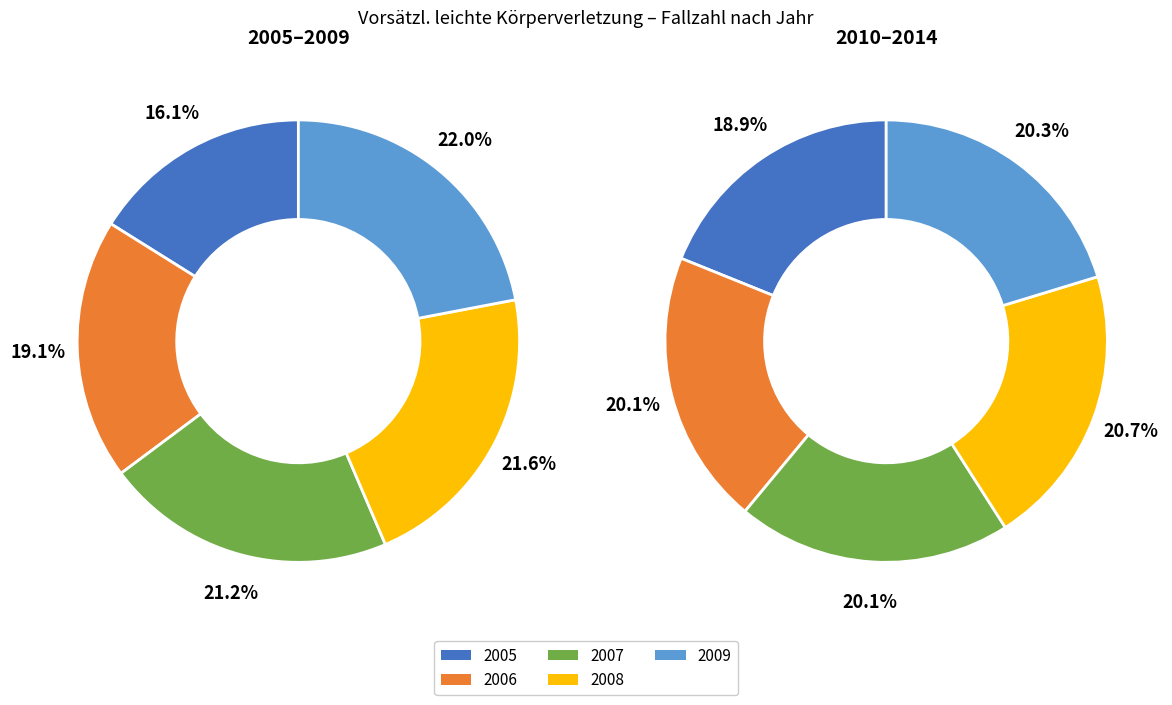

What is the ratio of the value at 2008 to the value at 2009?

1.0